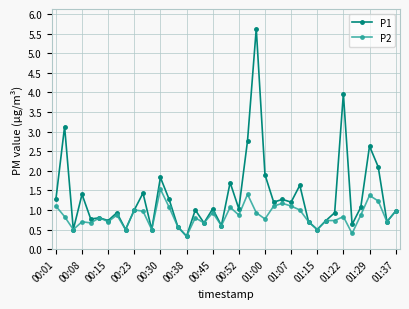

Reading right to left, extract all data points from this chart.

P1: 1.0	0.7	2.1	2.6	1.1	0.6	4.0	0.9	0.7	0.5	0.7	1.6	1.2	1.3	1.2	1.9	5.6	2.8	1.0	1.7	0.6	1.0	0.7	1.0	0.3	0.6	1.3	1.8	0.5	1.4	1.0	0.5	0.9	0.7	0.8	0.8	1.4	0.5	3.1	1.3
P2: 1.0	0.7	1.2	1.4	0.9	0.4	0.8	0.7	0.7	0.5	0.7	1.0	1.1	1.2	1.1	0.8	0.9	1.4	0.9	1.1	0.6	0.9	0.7	0.8	0.3	0.6	1.1	1.5	0.5	1.0	1.0	0.5	0.9	0.7	0.8	0.7	0.7	0.5	0.8	1.1